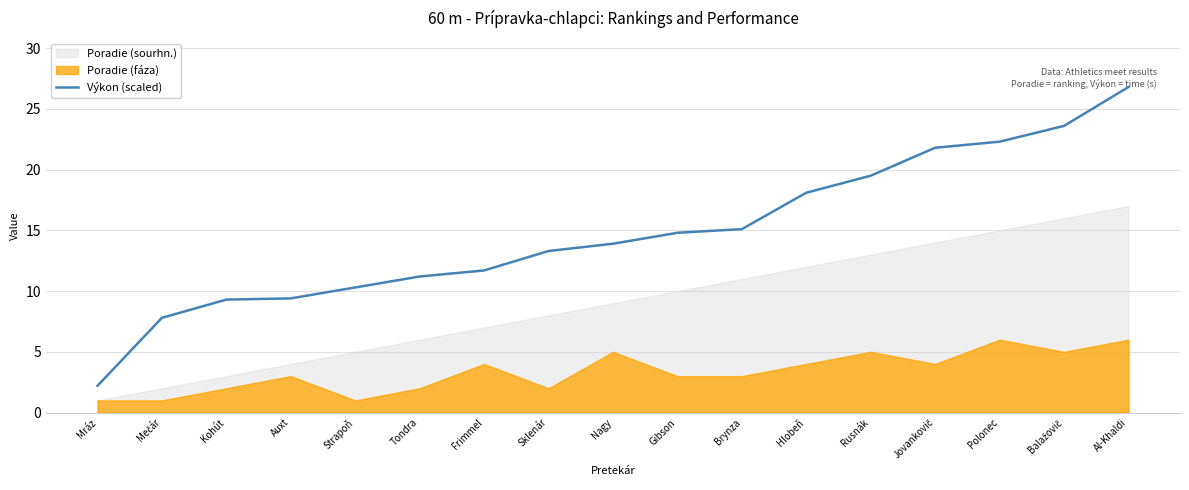

Is it true that Výkon (scaled) equals 15.9 at Frimmel?

False